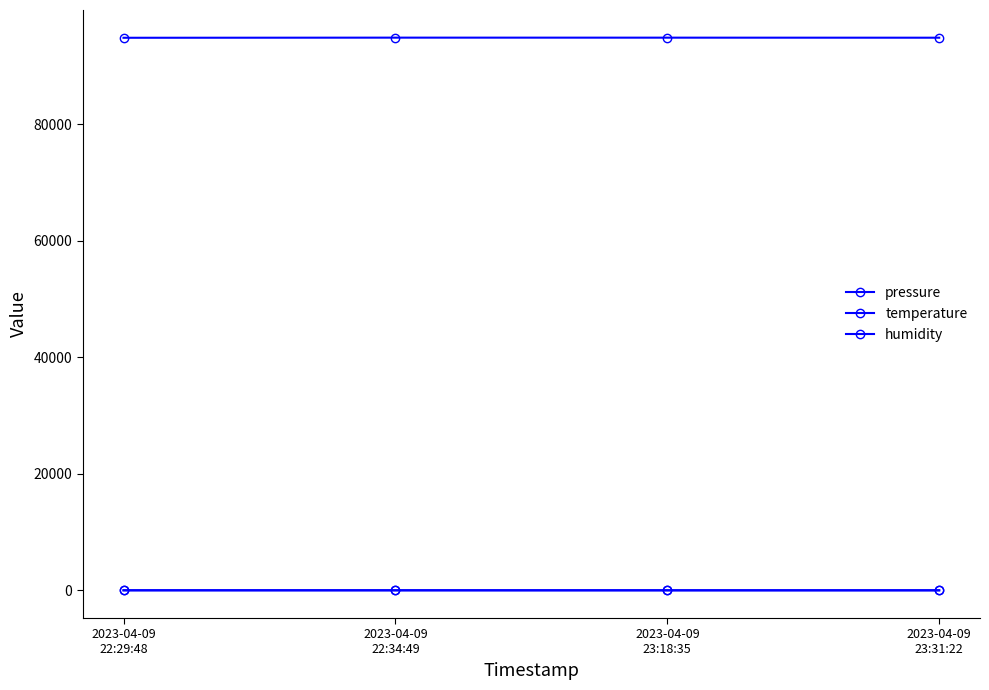

How many distinct data groups are displayed?

3